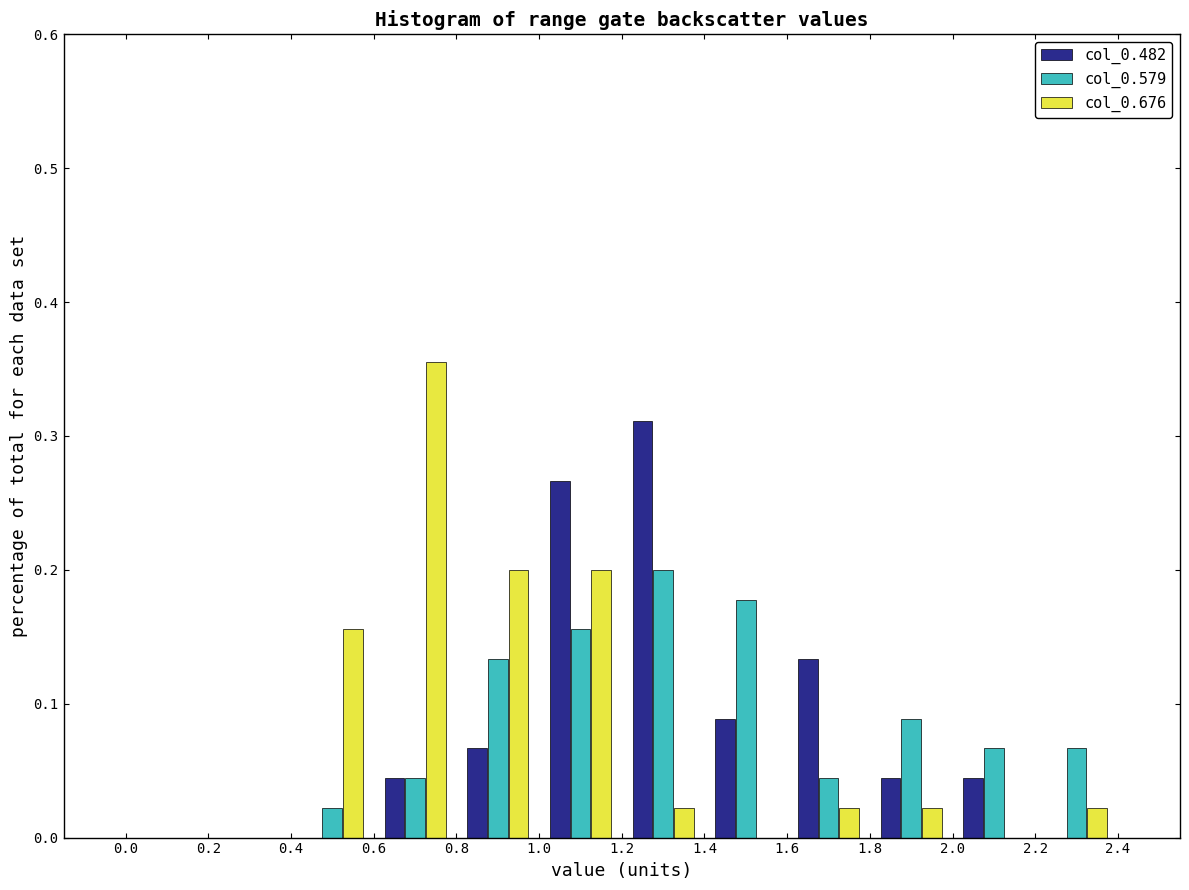

Reading left to right, transcribe this chart: for each range on the x-axis, give the height of each series' bar. The values are not printed on the chart, so give them approximately, as read against the axis.

0.0 to 0.2: col_0.482=0	col_0.579=0	col_0.676=0
0.2 to 0.4: col_0.482=0	col_0.579=0	col_0.676=0
0.4 to 0.6: col_0.482=0	col_0.579=0.02	col_0.676=0.16
0.6 to 0.8: col_0.482=0.04	col_0.579=0.04	col_0.676=0.36
0.8 to 1.0: col_0.482=0.07	col_0.579=0.13	col_0.676=0.20
1.0 to 1.2: col_0.482=0.27	col_0.579=0.16	col_0.676=0.20
1.2 to 1.4: col_0.482=0.31	col_0.579=0.20	col_0.676=0.02
1.4 to 1.6: col_0.482=0.09	col_0.579=0.18	col_0.676=0
1.6 to 1.8: col_0.482=0.13	col_0.579=0.04	col_0.676=0.02
1.8 to 2.0: col_0.482=0.04	col_0.579=0.09	col_0.676=0.02
2.0 to 2.2: col_0.482=0.04	col_0.579=0.07	col_0.676=0
2.2 to 2.4: col_0.482=0	col_0.579=0.07	col_0.676=0.02